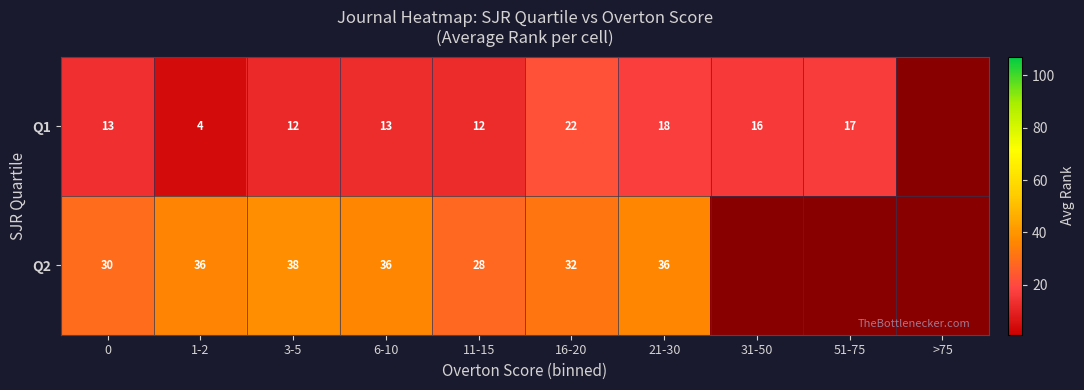

Is the value of Q2 at 11-15 greater than the value of Q1 at 3-5?

Yes